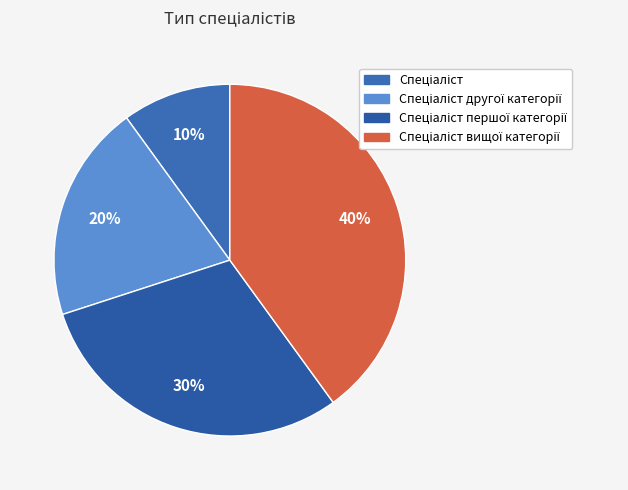

How many segments does this pie chart have?

4